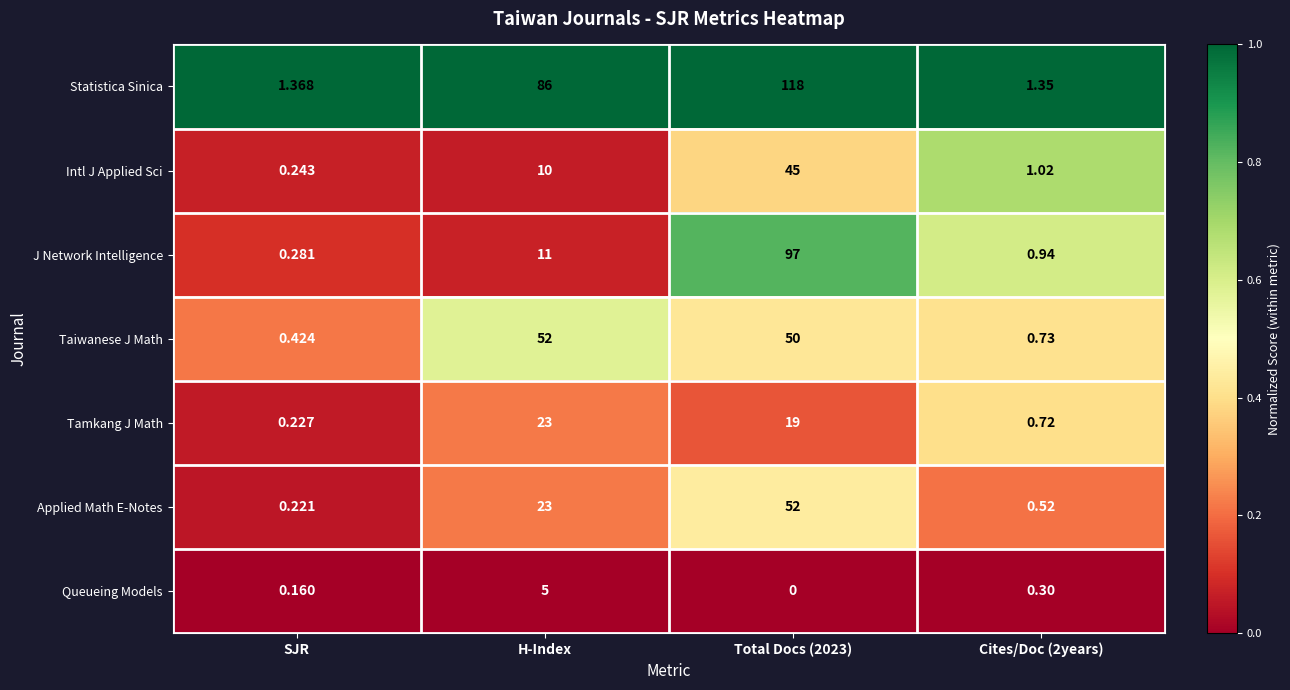

Which series has the largest total across all categories?

Statistica Sinica